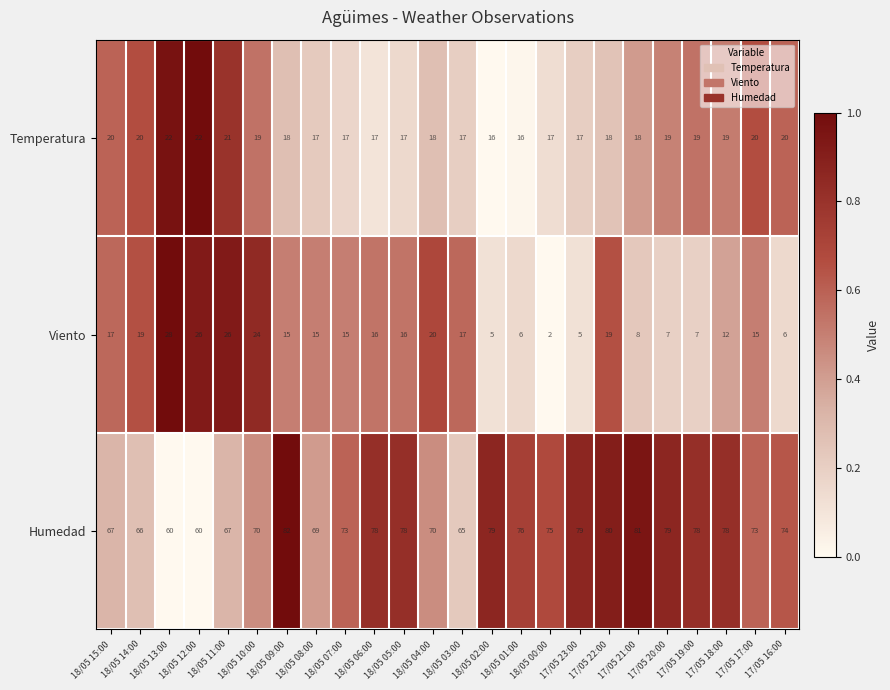

At which category is the sum across all series the highest?

17/05 22:00